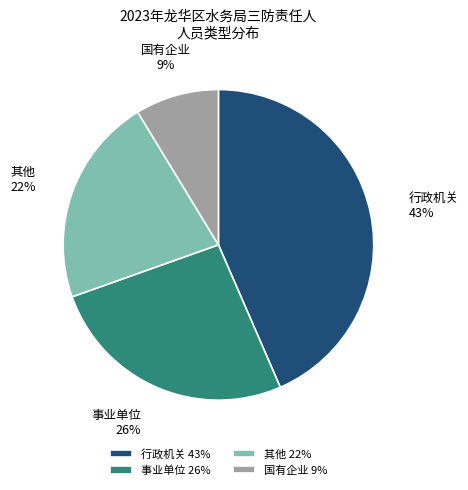

Is the sum of 行政机关 and 其他 greater than half?

Yes